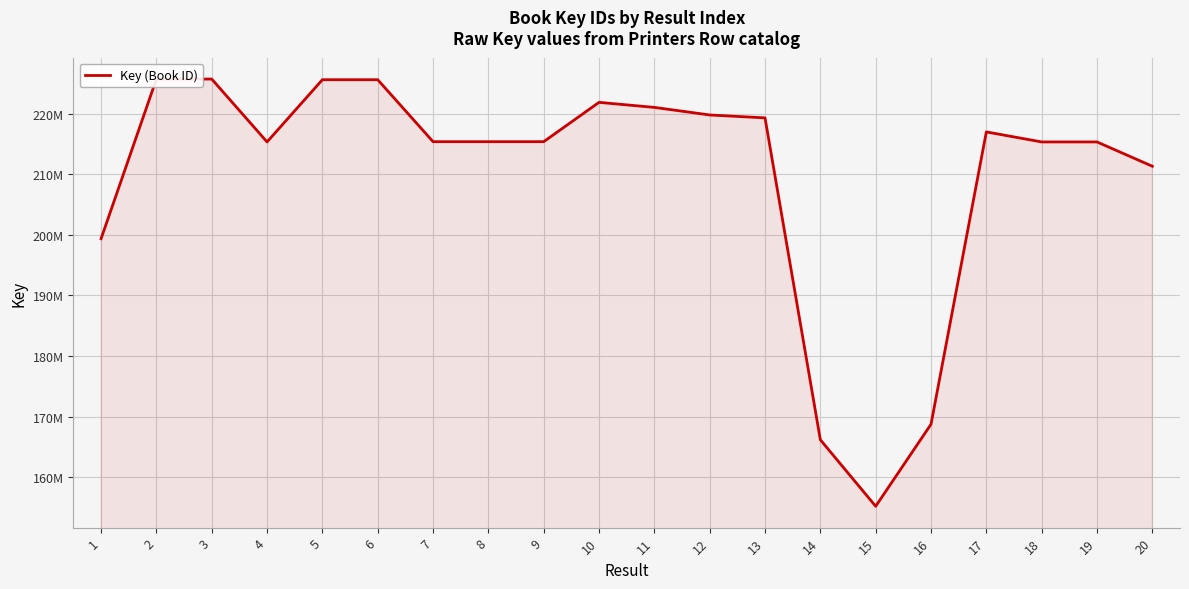

List the labels in order of value, largest first.

3, 2, 5, 6, 10, 11, 12, 13, 17, 9, 8, 7, 4, 18, 19, 20, 1, 16, 14, 15